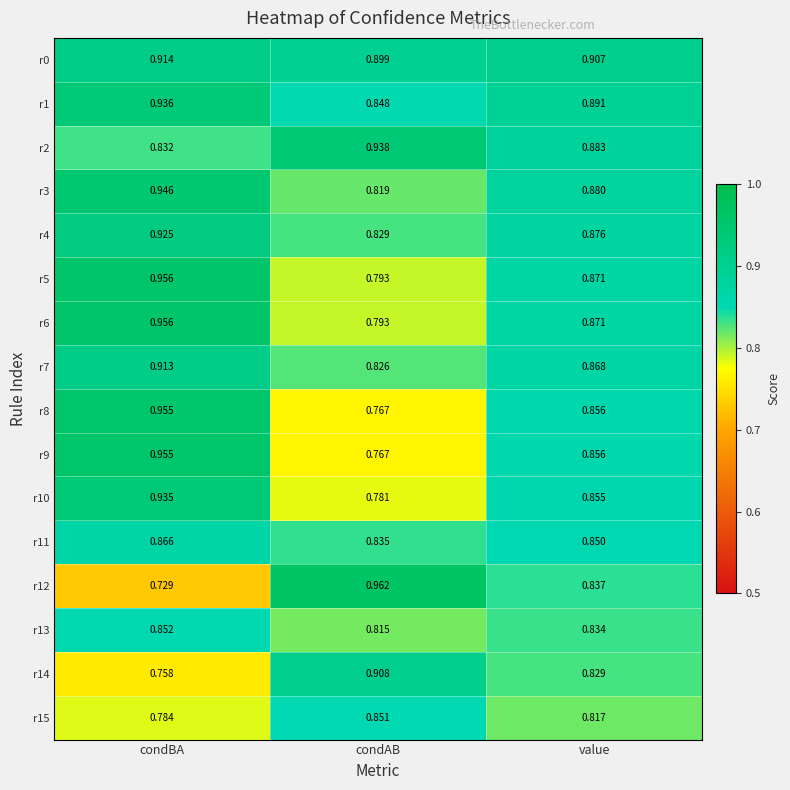

Is the value of r9 at condBA greater than the value of r6 at condAB?

Yes